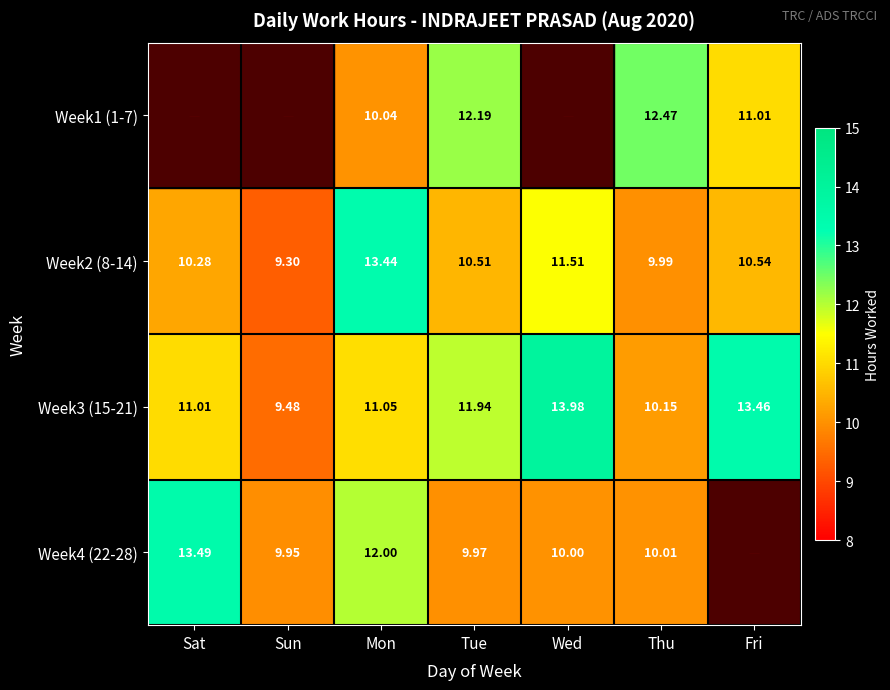

What is the minimum value for Week3 (15-21)?

9.5